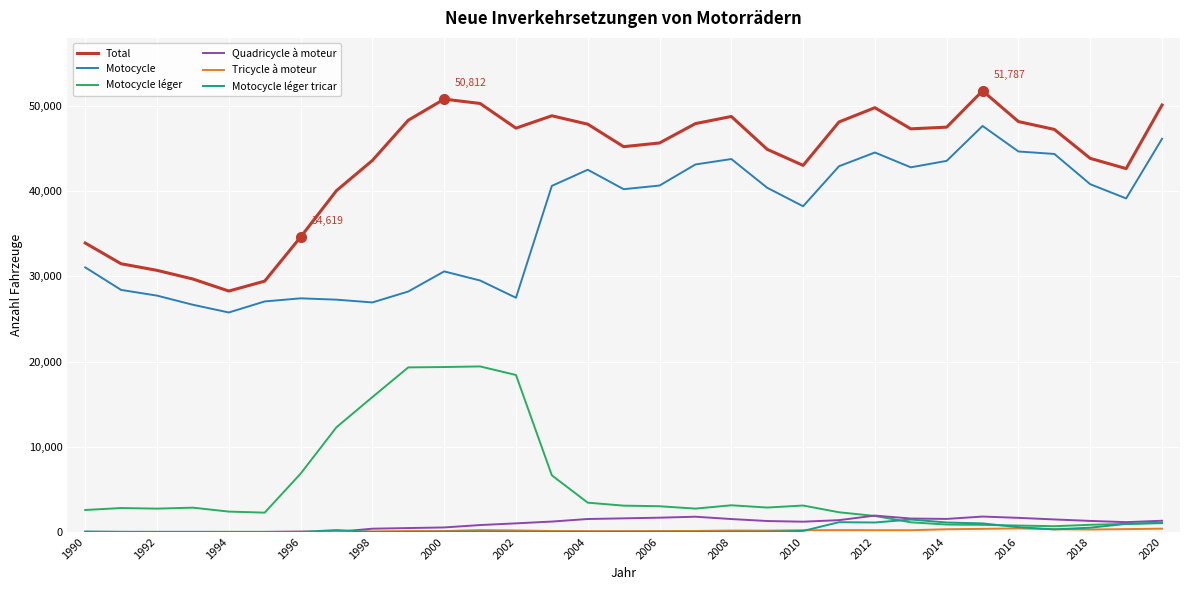

True or false: Motocycle léger and Total intersect in this chart.

False